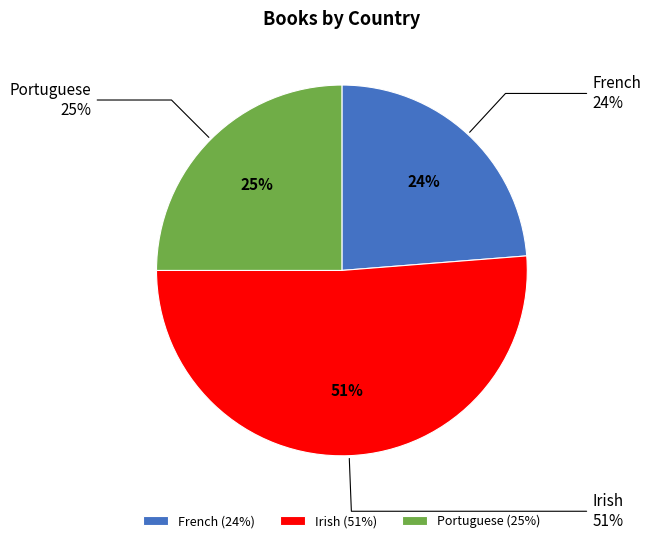

Which slice represents more than half of the pie?

Irish